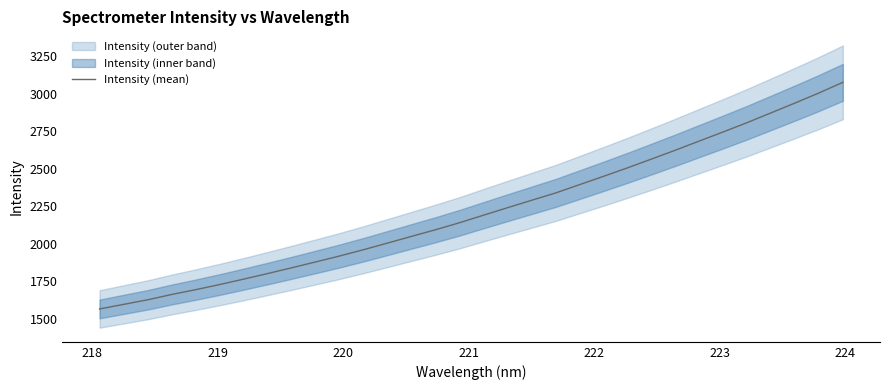

What is the highest value of the Intensity (mean) series?

3077.5